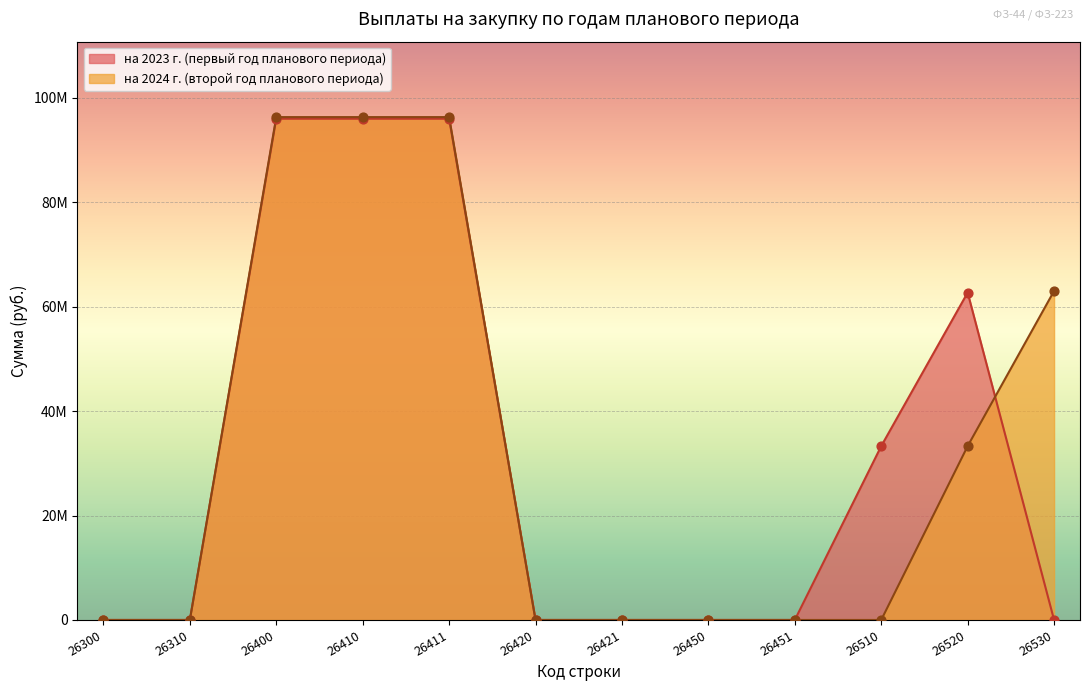

Which series has the largest total across all categories?

на 2024 г. (второй год планового периода)